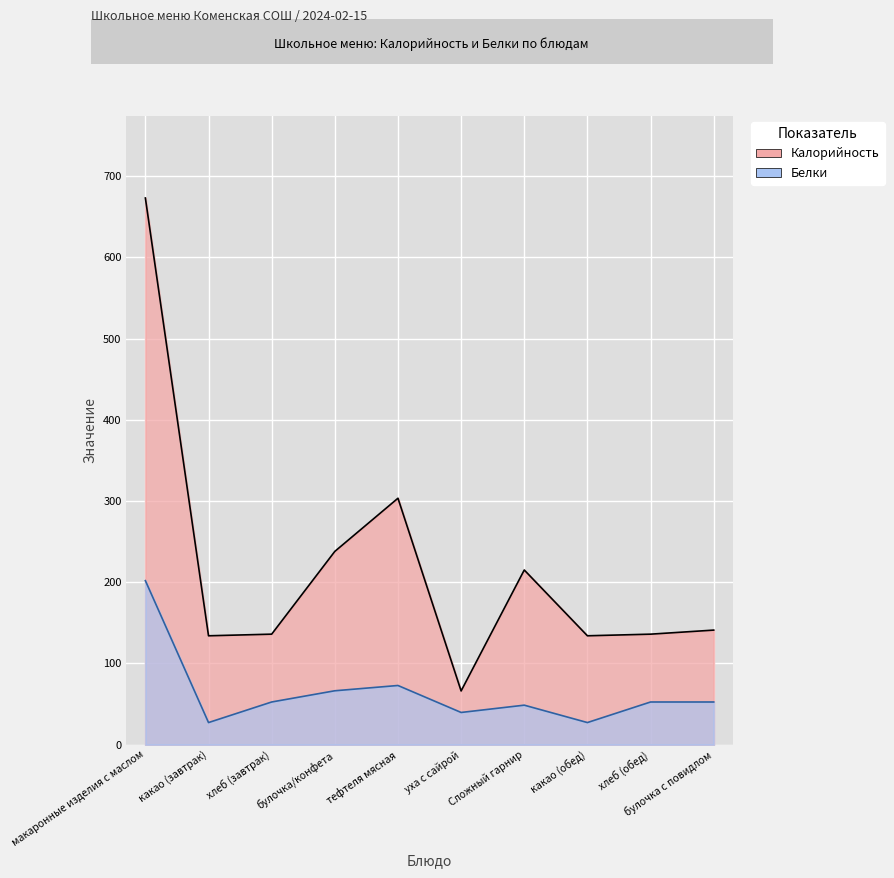

List the labels in order of Белки value, largest first.

макаронные изделия с маслом, тефтеля мясная, булочка/конфета, хлеб (завтрак), хлеб (обед), булочка с повидлом, Сложный гарнир, уха с сайрой, какао (завтрак), какао (обед)